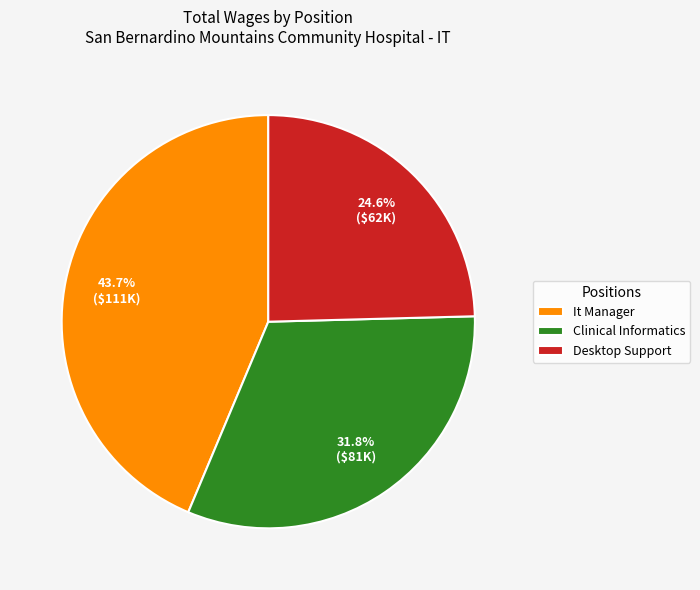

Which has a higher value, Clinical Informatics or It Manager?

It Manager